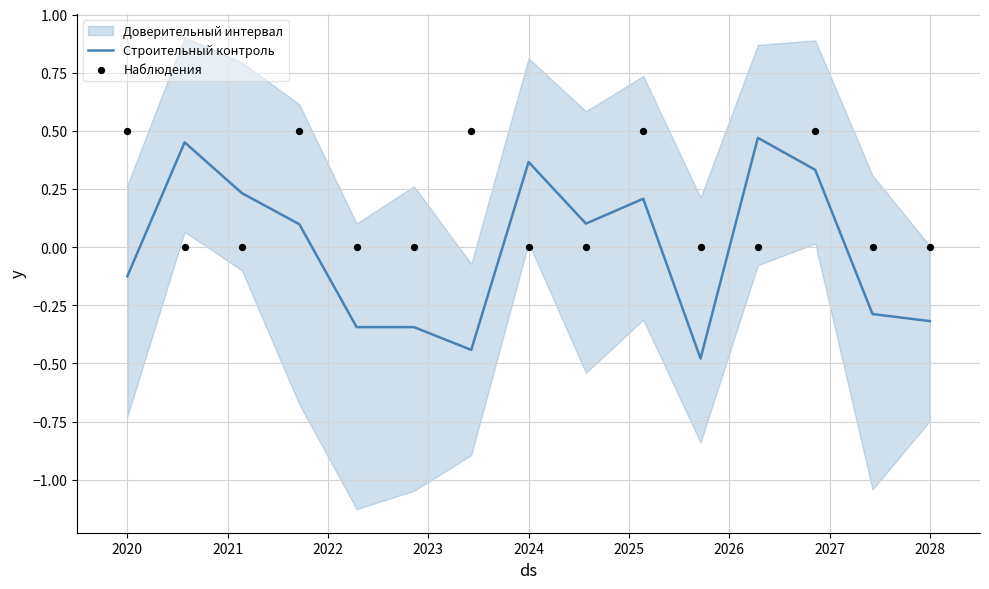

Which series contains the lowest Y value?

Строительный контроль